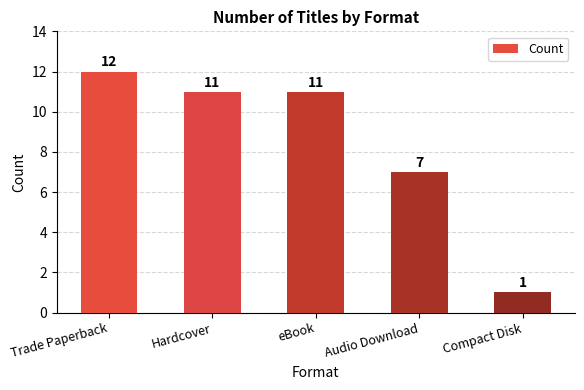

What is the label of the 4th bar from the right?

Hardcover